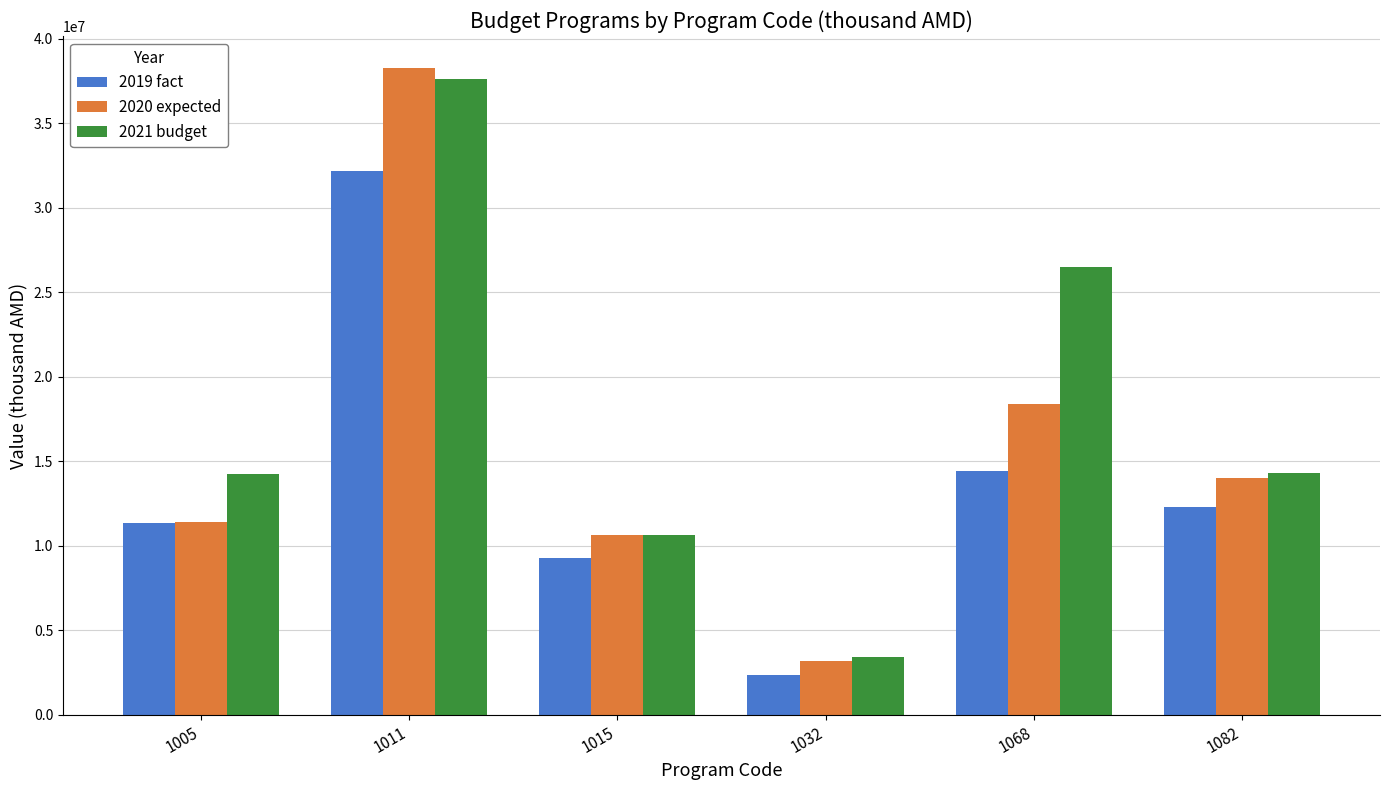

How many groups of bars are there?

6